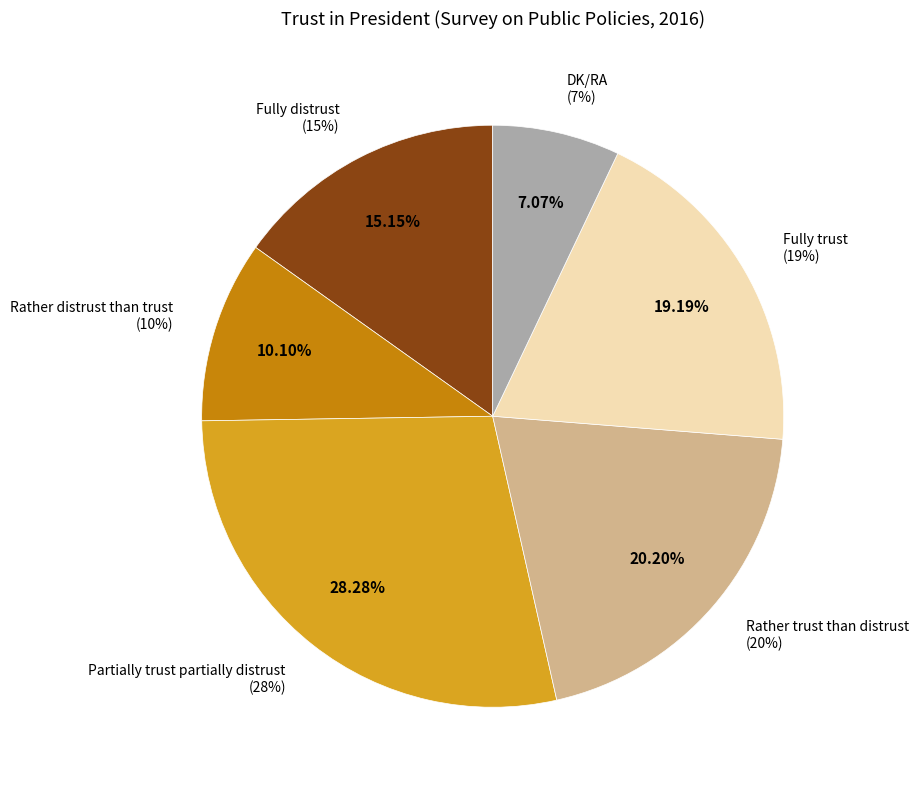

What percentage is the DK/RA slice, to the nearest percent?

7%